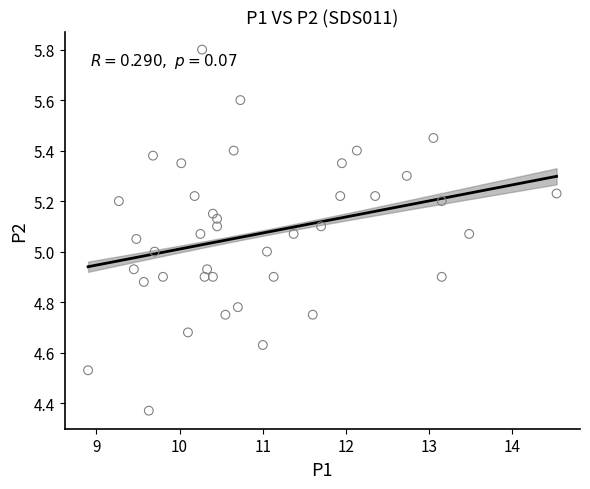

What is the range of Y values (max minus min)?

1.4